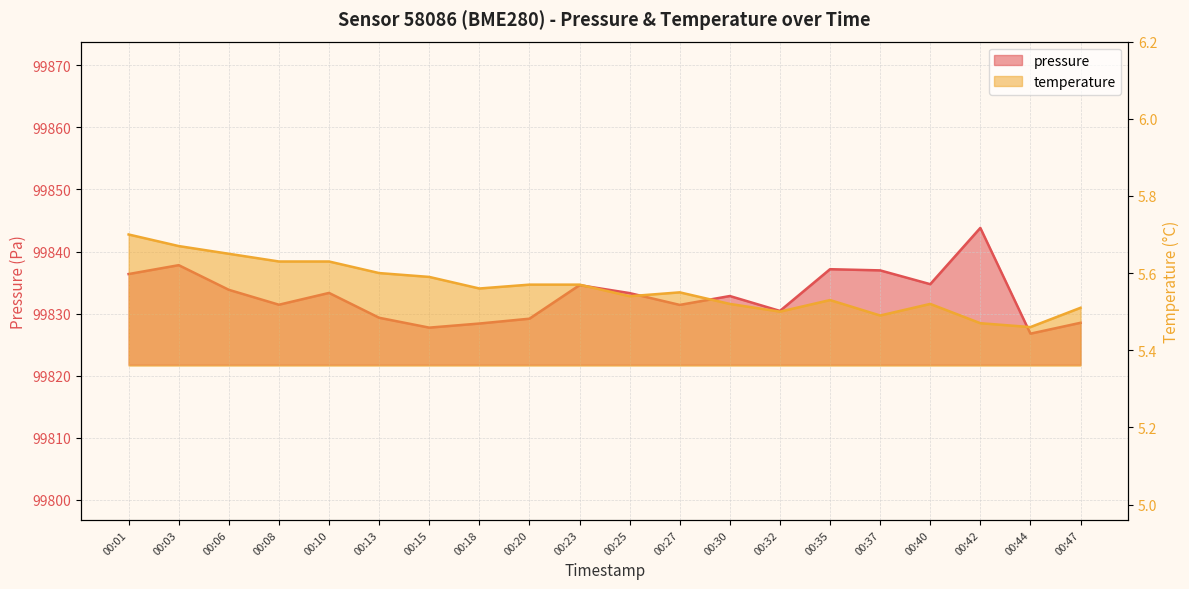

How many categories are shown in the chart?

20